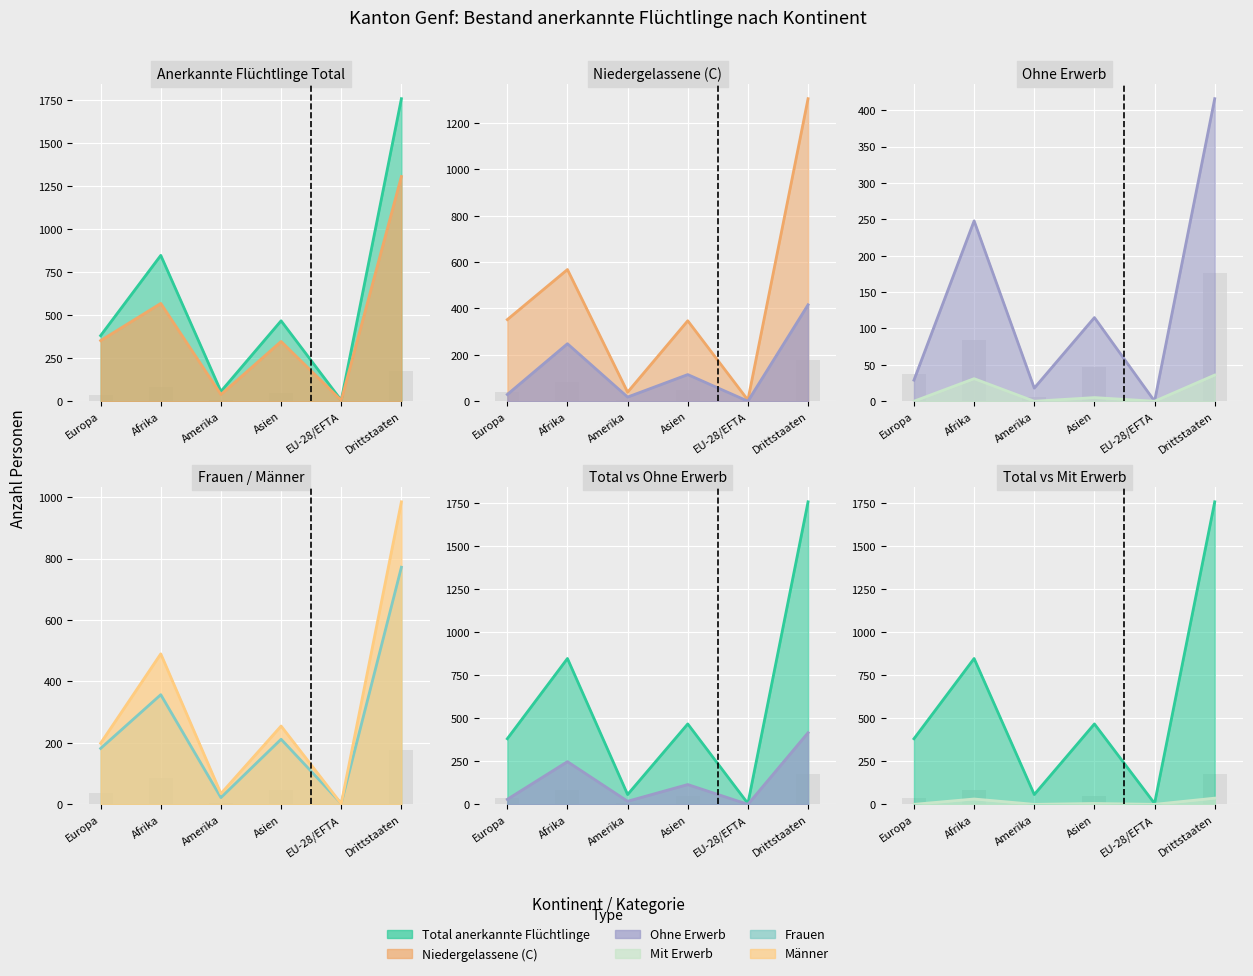

How many series are shown in this chart?

6